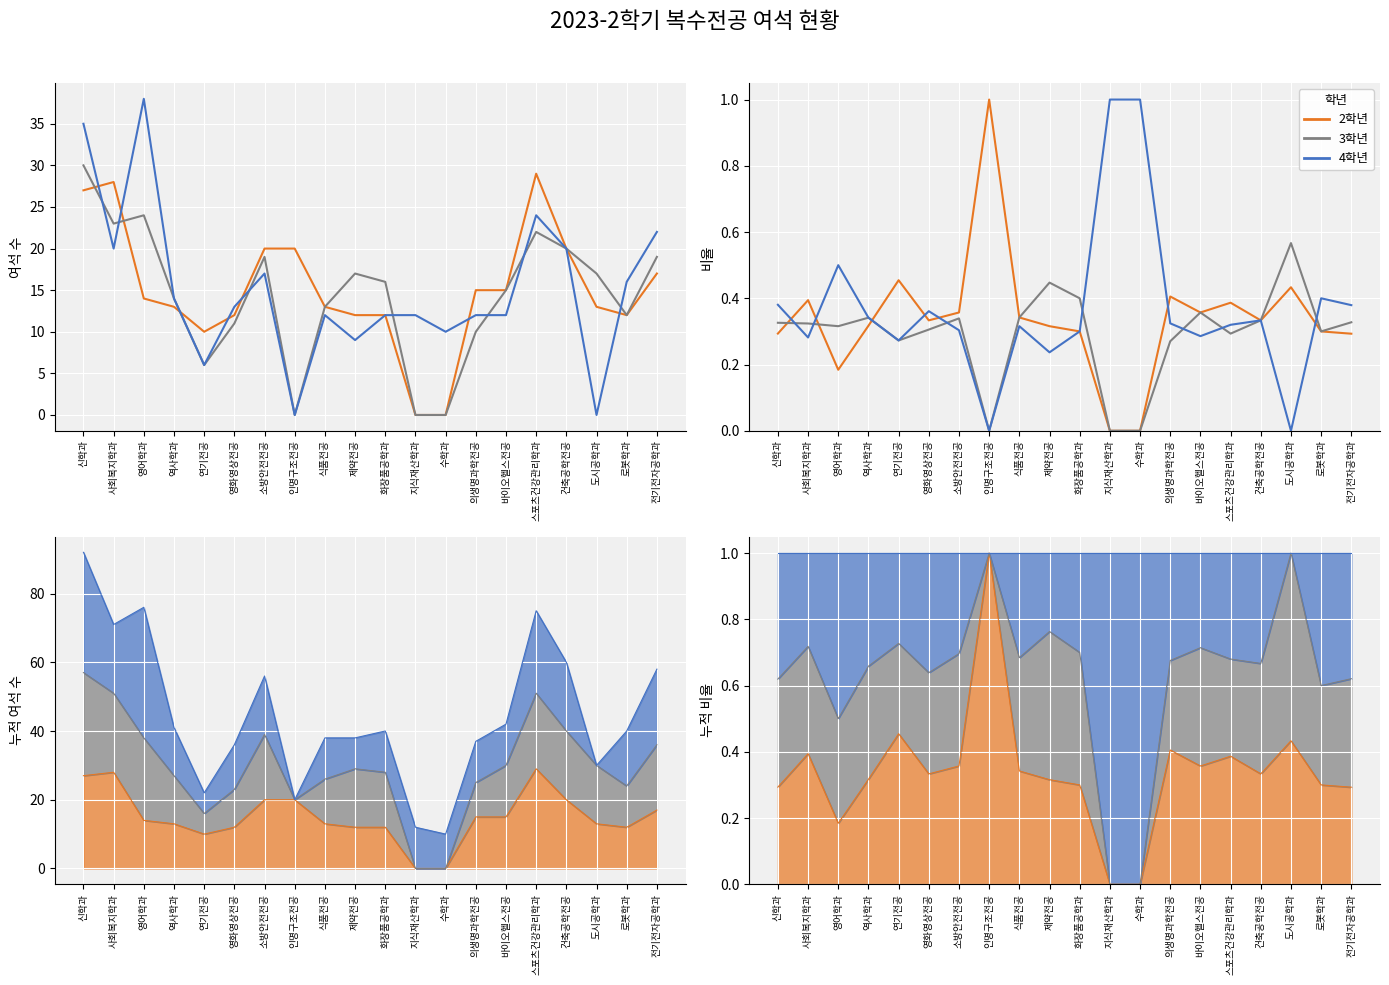

At which label does 4학년 reach its minimum?

인명구조전공